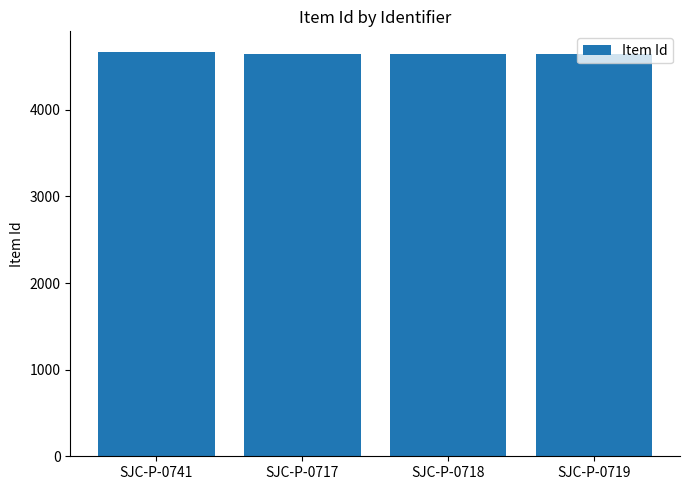

Does the chart contain stacked bars?

No